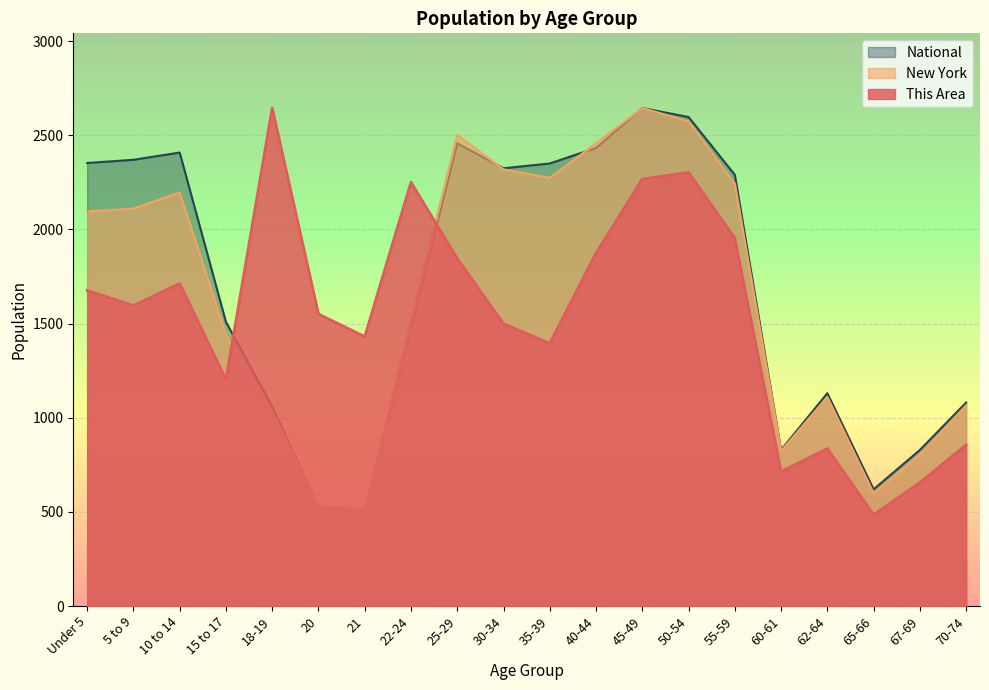

What is the difference between the second highest and second lowest values in the New York series?

2043.2